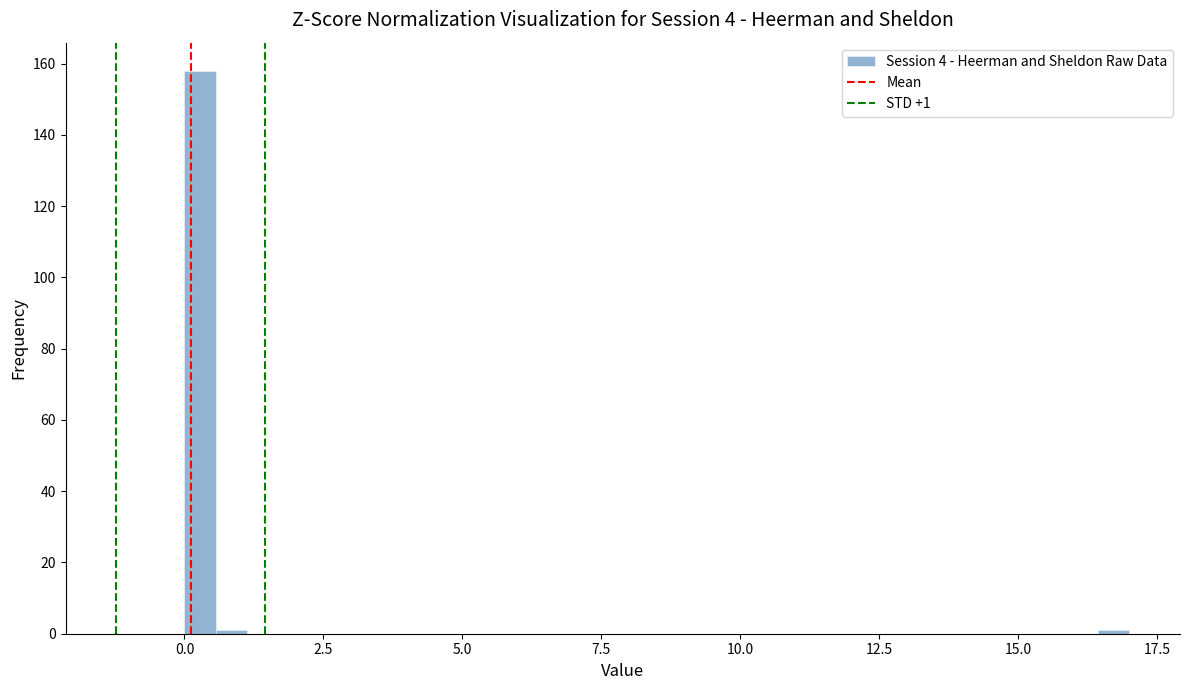

Around what value on the x-axis is the tallest bar? Give the approximate position of its centre, as read against the axis.

0.5